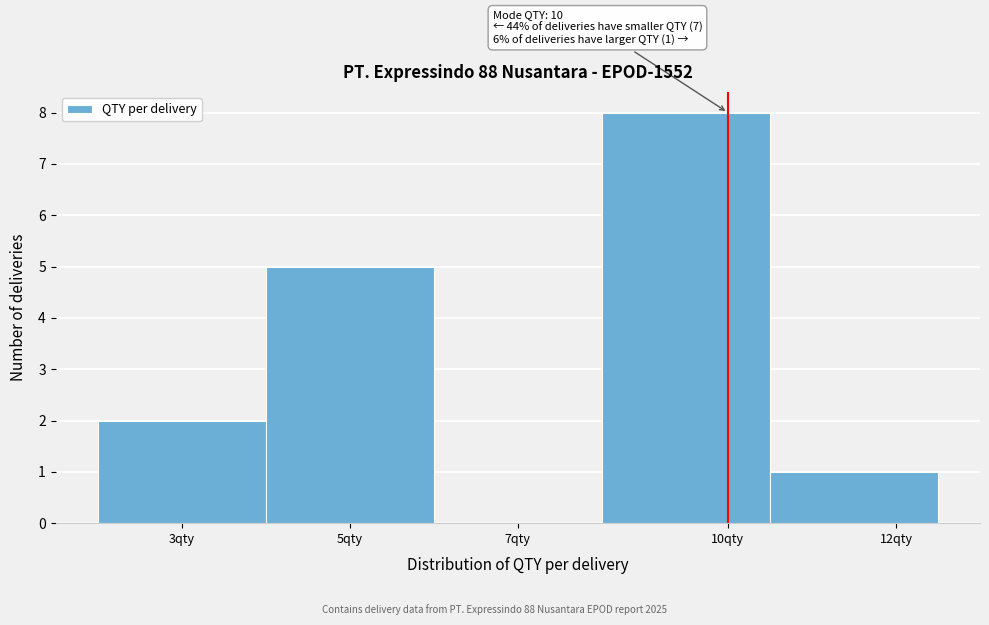

Reading right to left, list all the values displayed in this chart.

12qty=1	10qty=8	7qty=0	5qty=5	3qty=2